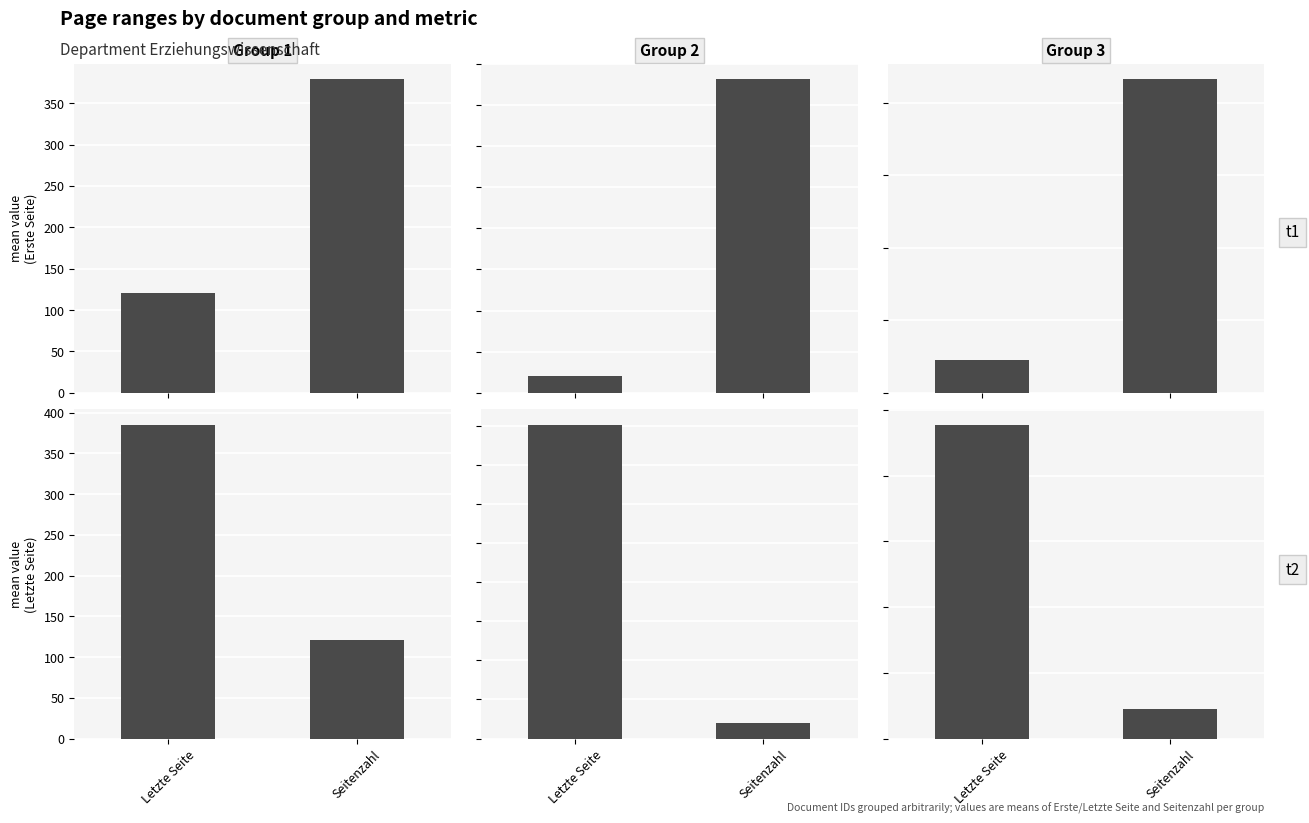

What is the label of the 1st bar from the left?

Letzte Seite